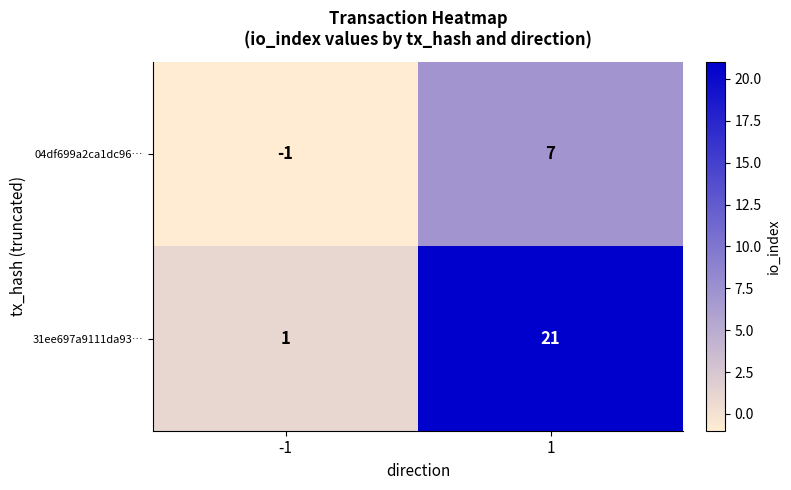

Is it true that 31ee697a9111da93… equals 1 at -1?

True